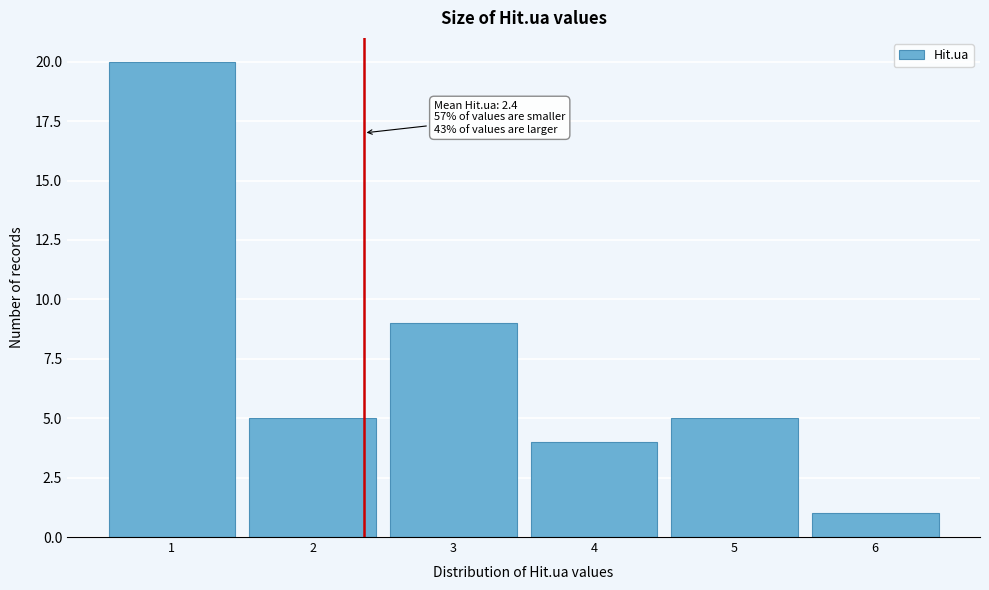

Which range on the x-axis has the tallest bar?

0.5 to 1.5